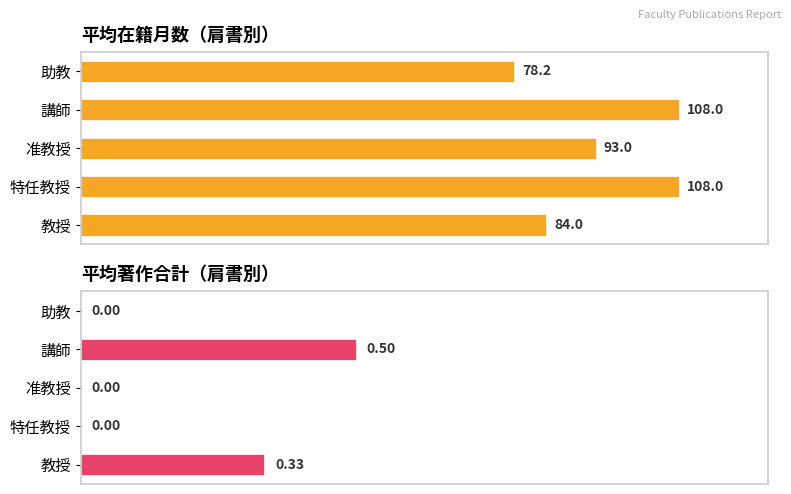

List the series in order of their peak value, lowest first.

著作合計, 在籍月数